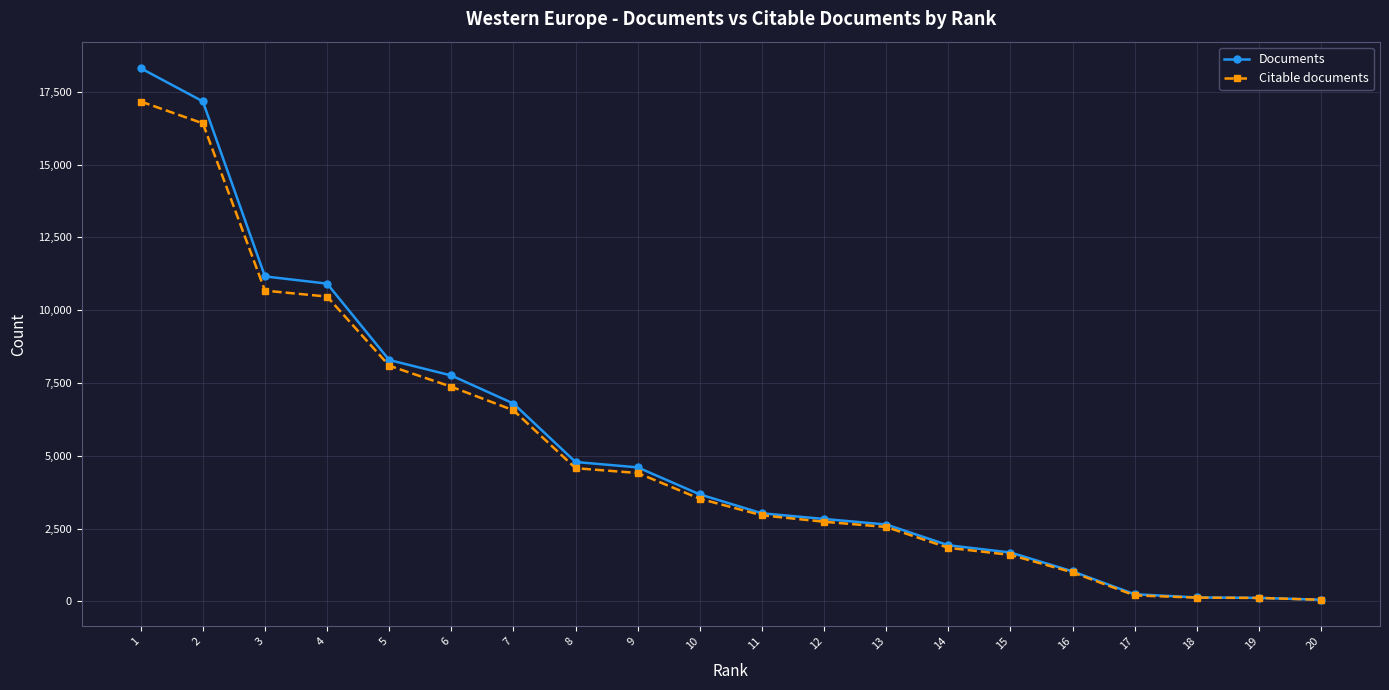

Rank the series by their maximum value, from lowest to highest.

Citable documents, Documents